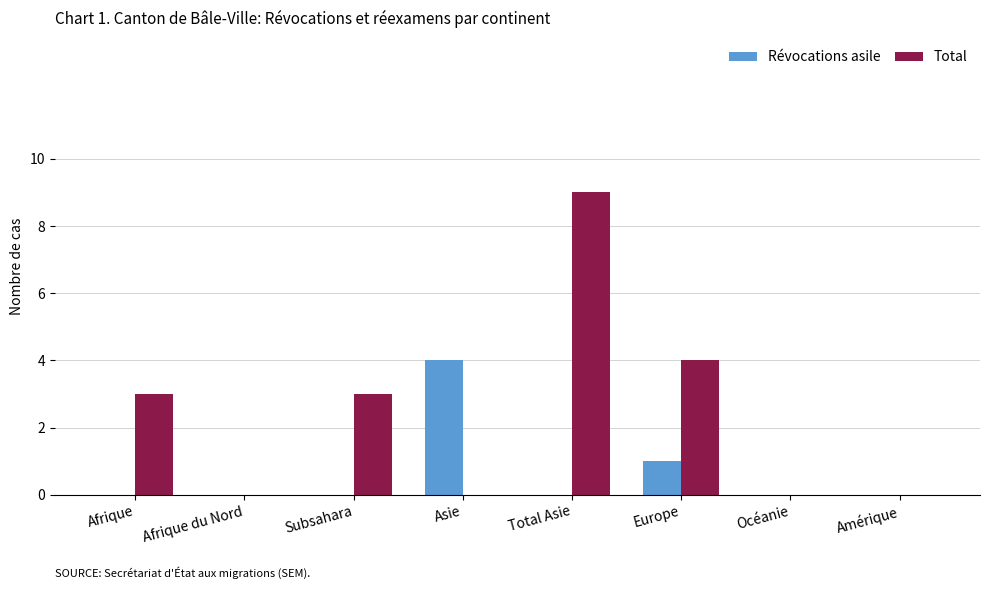

Is it true that Révocations asile equals 3 at Océanie?

False